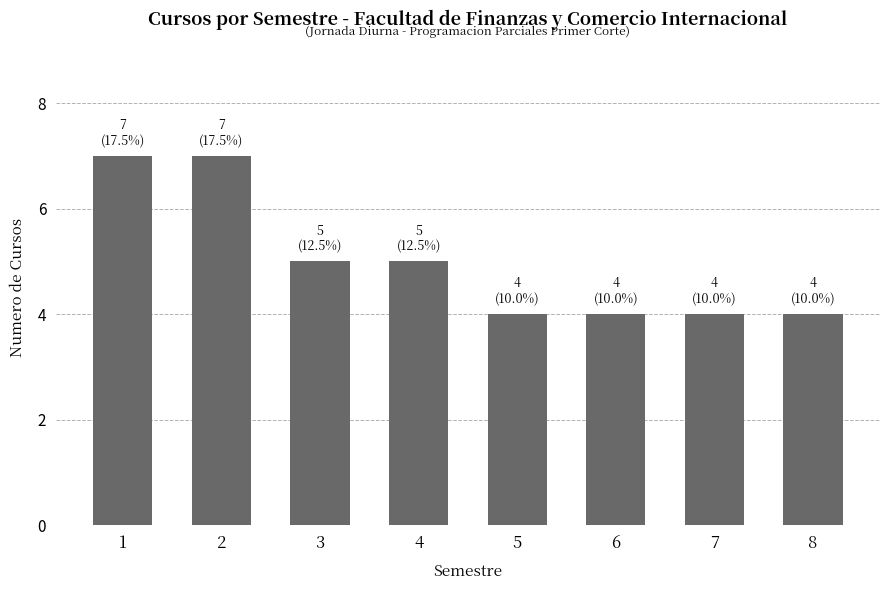

What is the approximate value at 5?

4